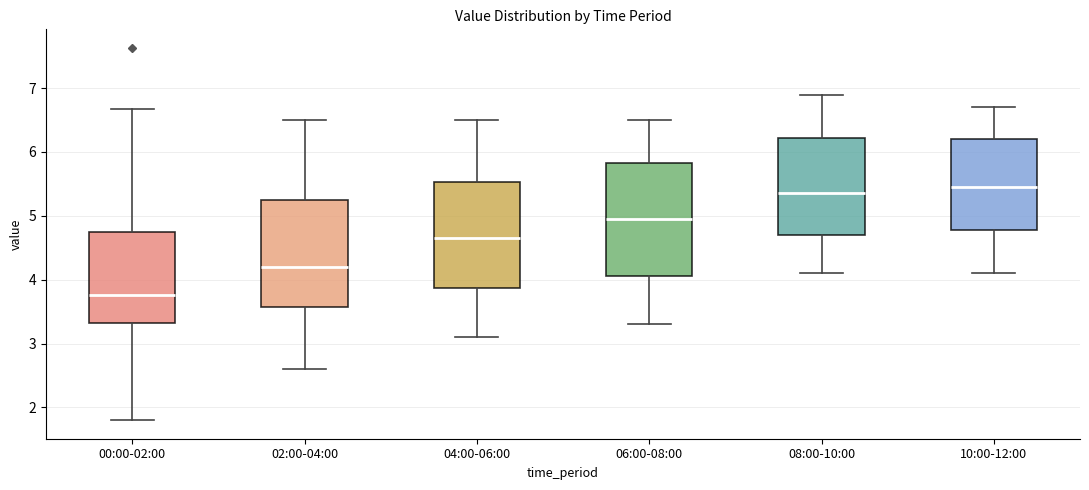

Reading left to right, transcribe this box plot: for each box, give where its median line is, the range the box spans, and where its two whiskers end, as read against the y-axis. The values are not printed on the chart, so give them approximately, as read against the axis.

00:00-02:00: median 3.8, box 3.3 to 4.8, whiskers 1.8 to 6.7
02:00-04:00: median 4.2, box 3.6 to 5.3, whiskers 2.6 to 6.5
04:00-06:00: median 4.7, box 3.9 to 5.5, whiskers 3.1 to 6.5
06:00-08:00: median 5.0, box 4.1 to 5.8, whiskers 3.3 to 6.5
08:00-10:00: median 5.4, box 4.7 to 6.2, whiskers 4.1 to 6.9
10:00-12:00: median 5.5, box 4.8 to 6.2, whiskers 4.1 to 6.7